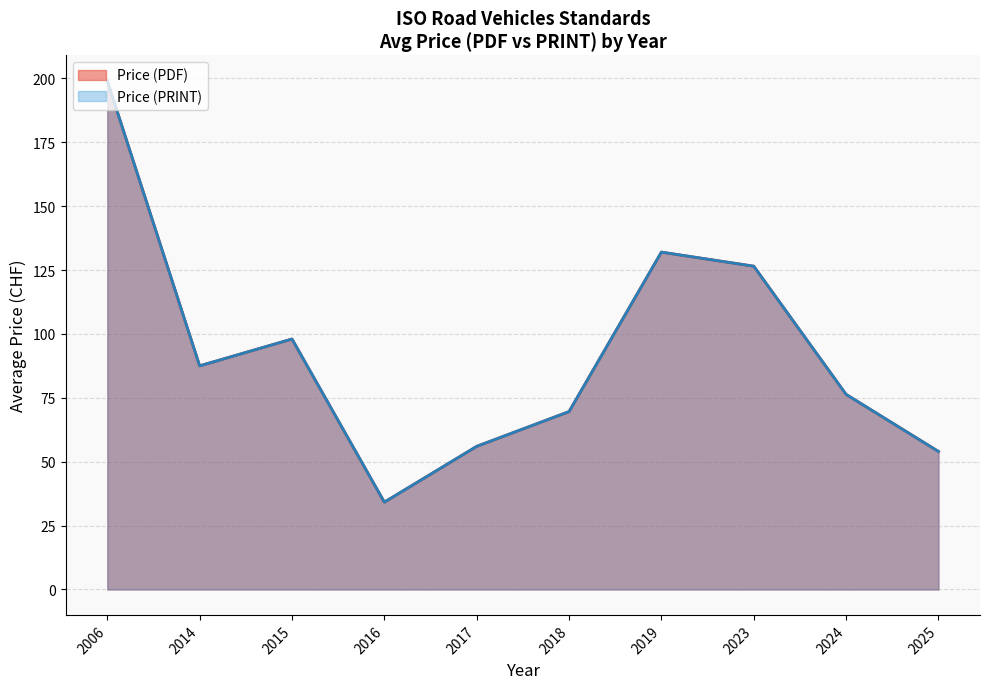

How many interior local valleys does the Price (PDF) series have?

2